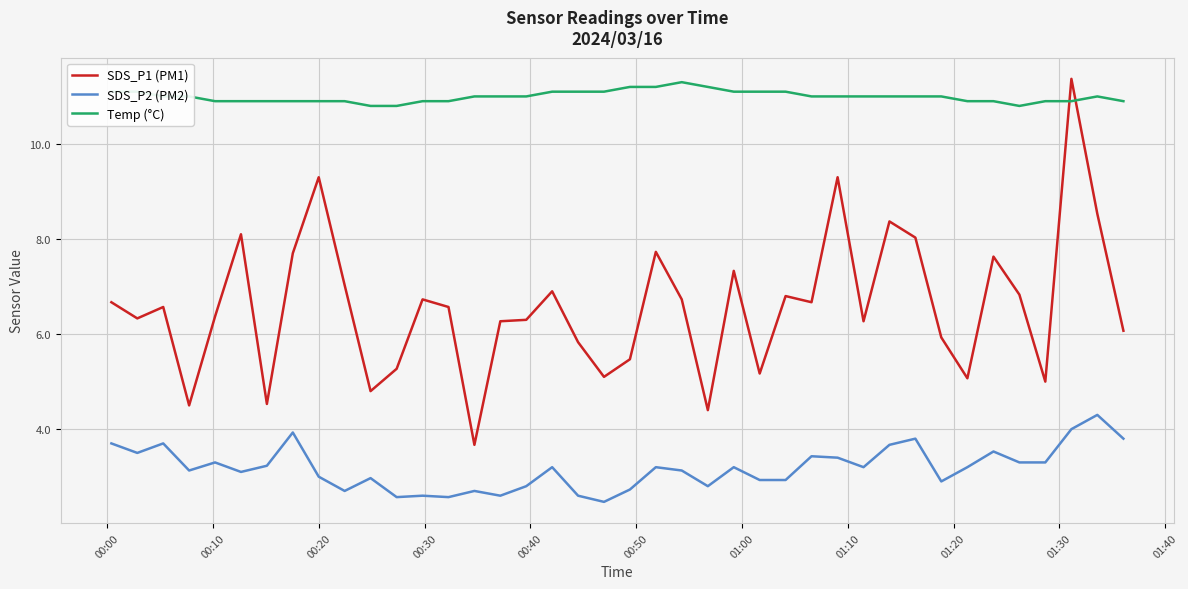

Which series has the widest spread of values?

SDS_P1 (PM1)